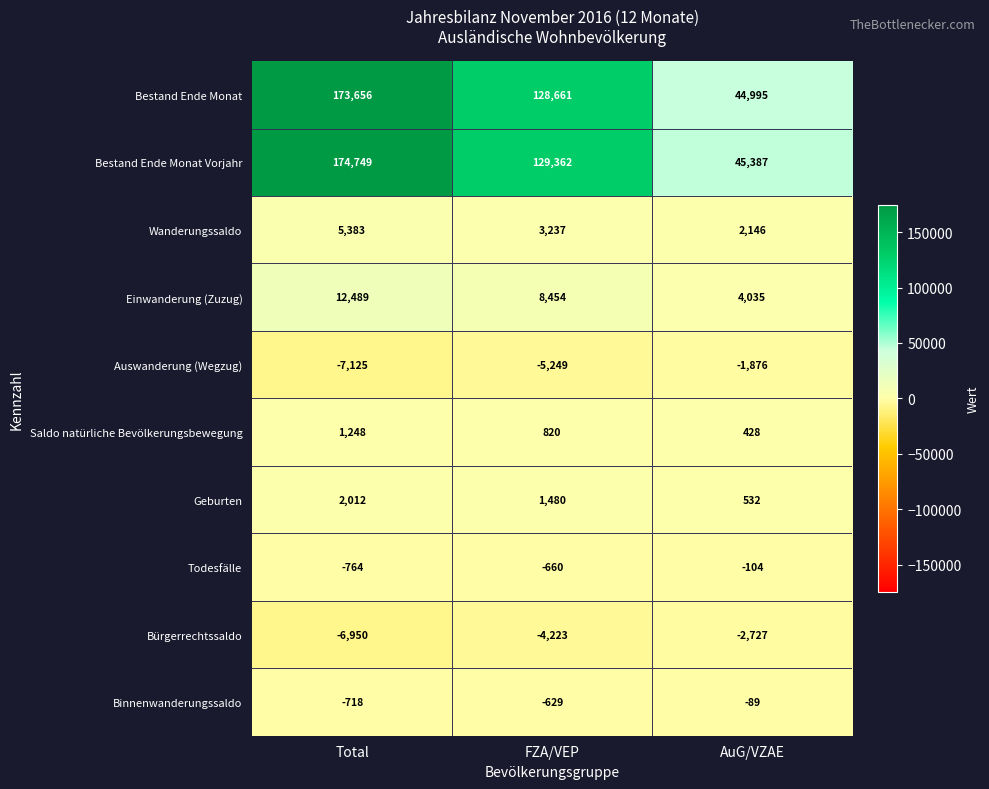

Which series has the largest range (max minus min)?

Bestand Ende Monat Vorjahr